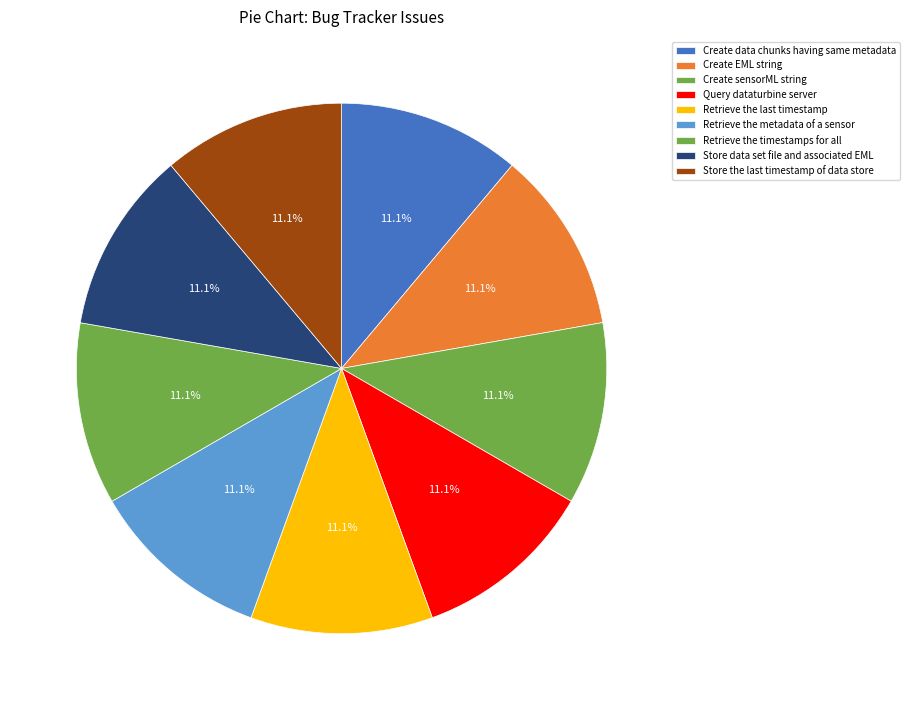

Between Retrieve the metadata of a sensor and Create EML string, which is larger?

Create EML string